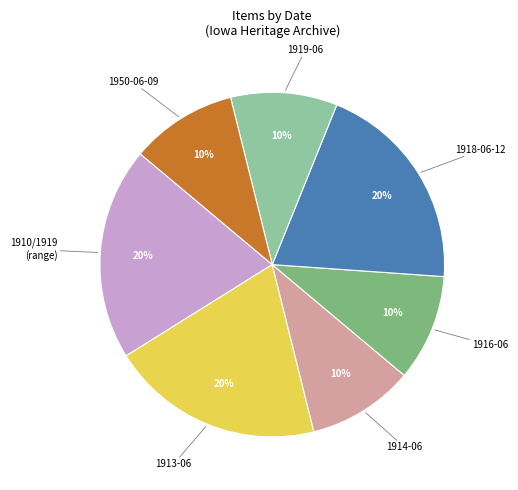

To the nearest percent, what is the average slice percentage?

14%